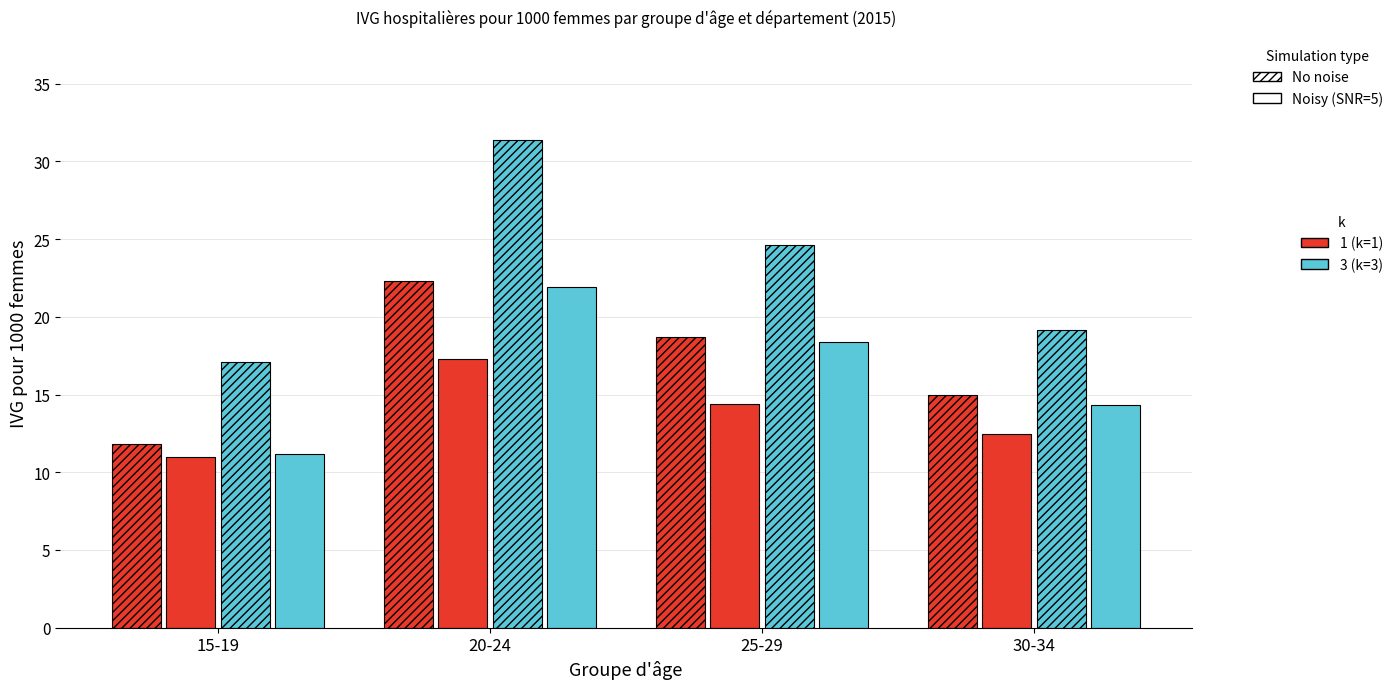

The No noise, k=1 series shows 9.3 at 30-34. True or false?

False